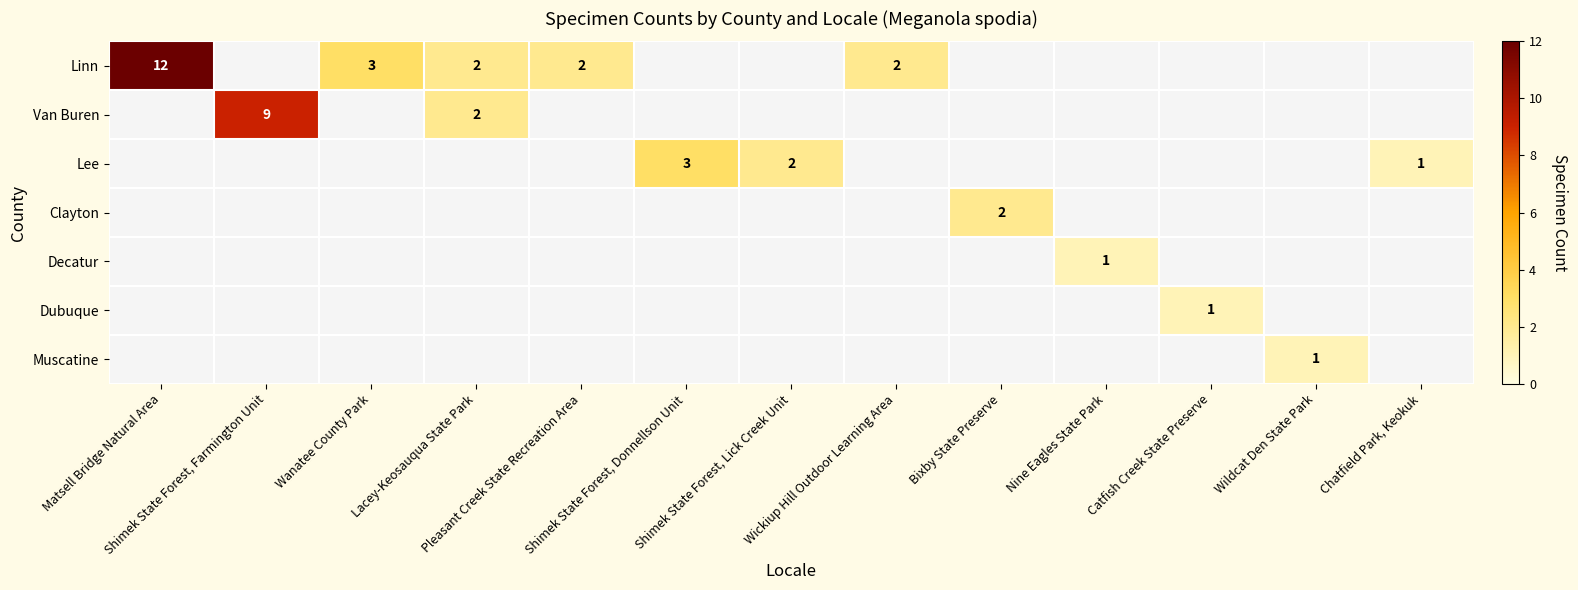

Which series changed the most between Shimek State Forest, Donnellson Unit and Shimek State Forest, Lick Creek Unit?

Lee